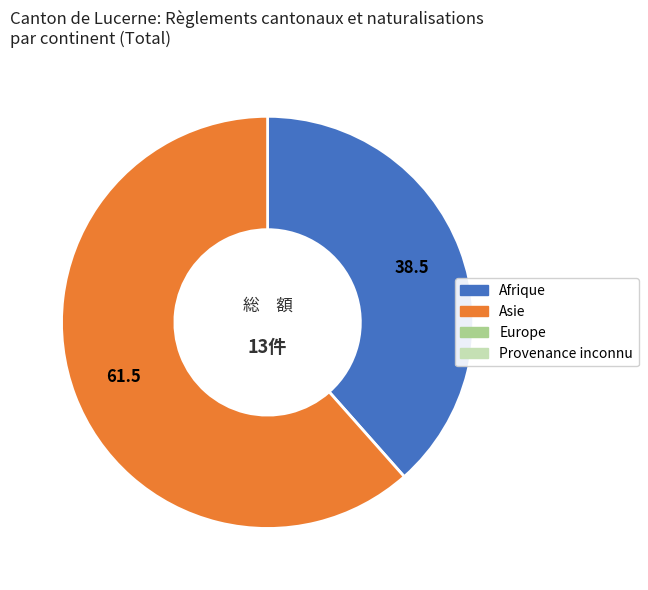

Is there a majority slice in this chart?

Yes